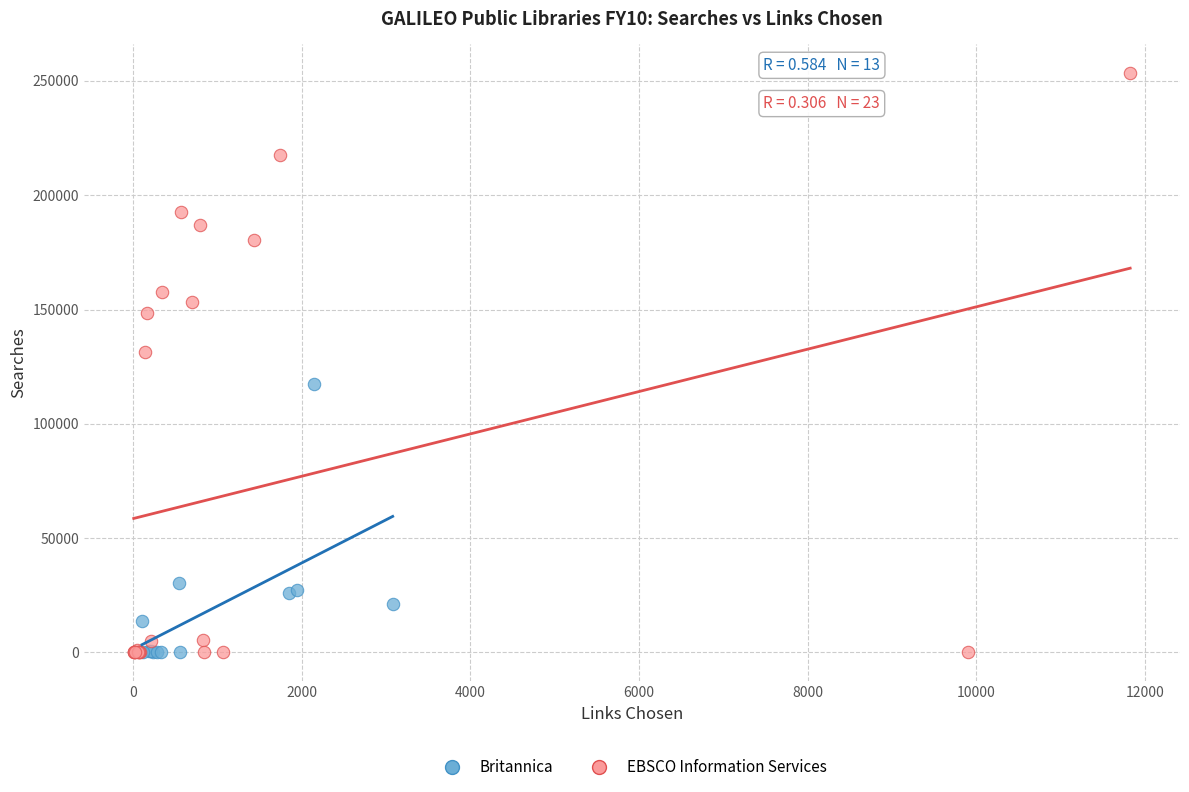

Which series has the widest spread of Y values?

EBSCO Information Services